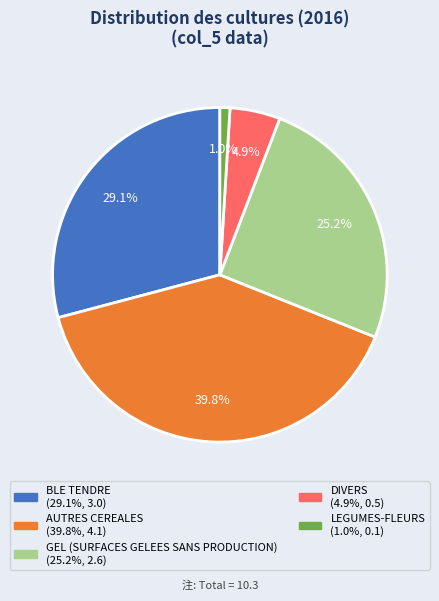

Does any single category account for the majority?

No